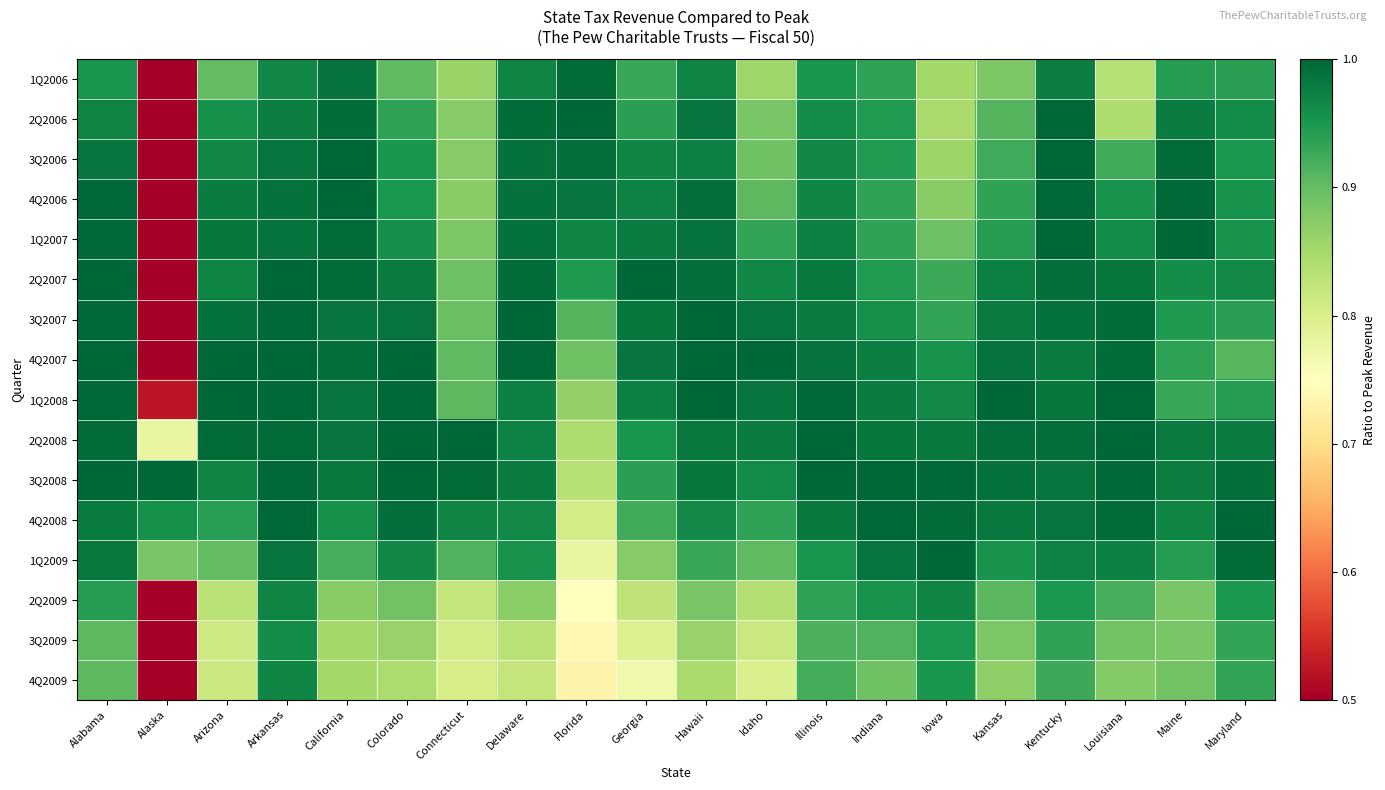

At Colorado, list the series in order from largest to smallest.

3Q2008, 4Q2007, 2Q2008, 1Q2008, 4Q2008, 3Q2007, 2Q2007, 1Q2009, 1Q2007, 3Q2006, 4Q2006, 2Q2006, 1Q2006, 2Q2009, 3Q2009, 4Q2009